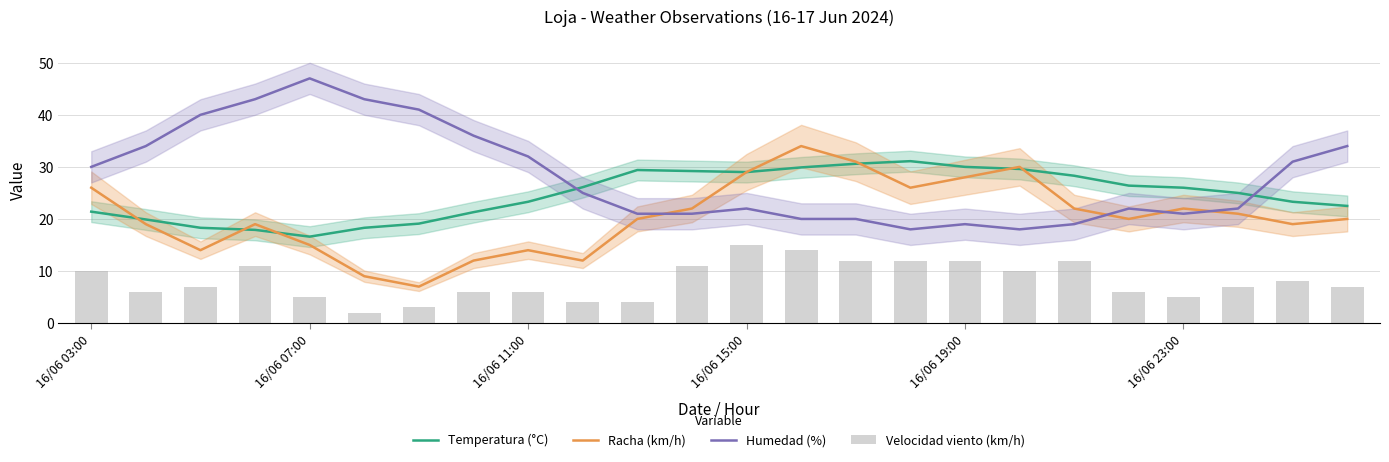

The value of Racha (km/h) at 16/06 19:00 is 28.0. True or false?

True